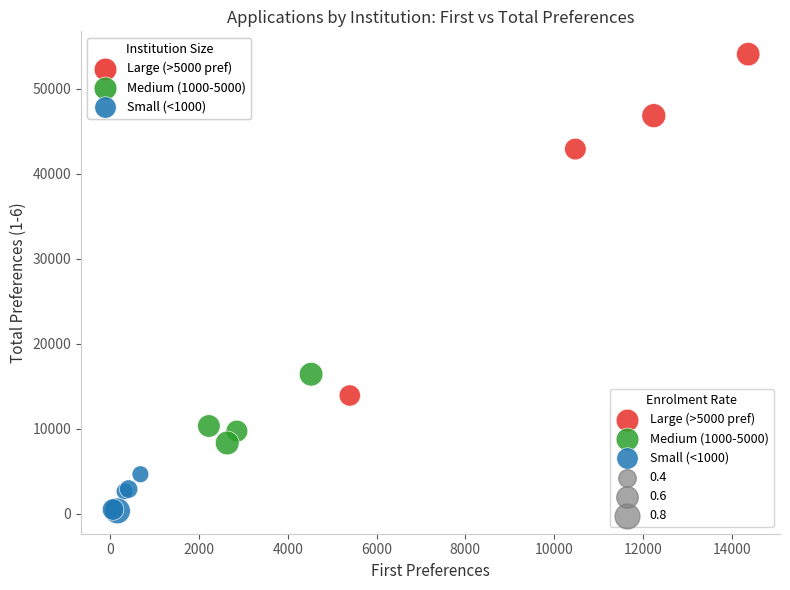

Which series contains the lowest Y value?

Small (<1000)